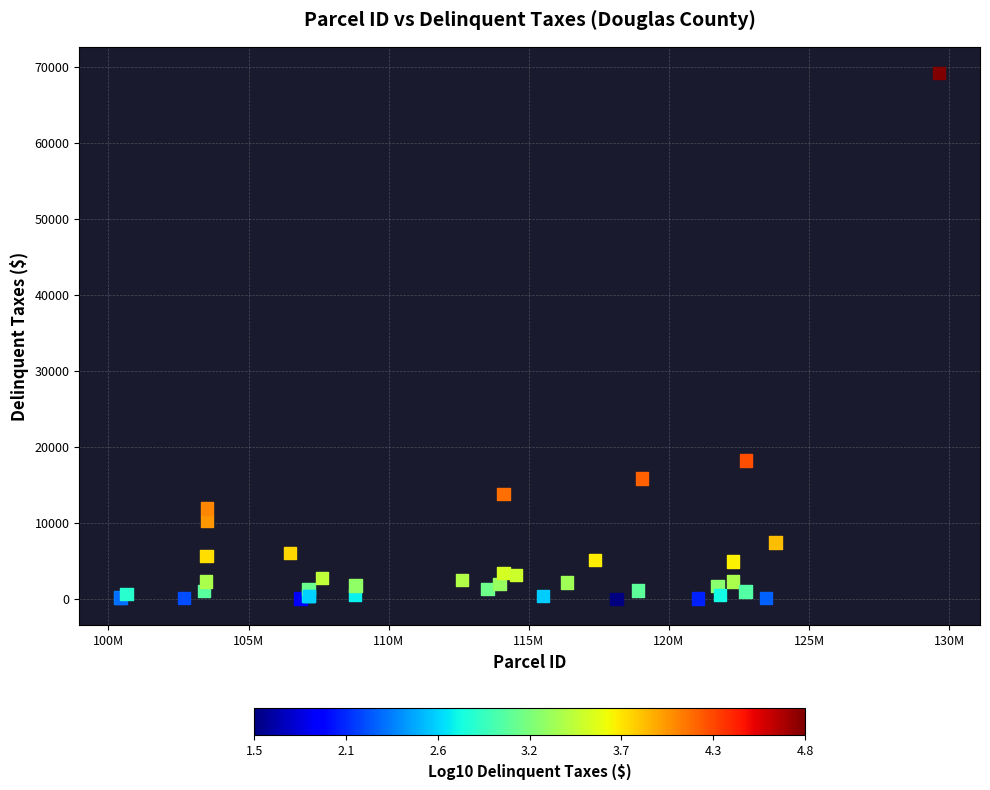

What Y value in the scatter plot is closest to 34615?

18238.8